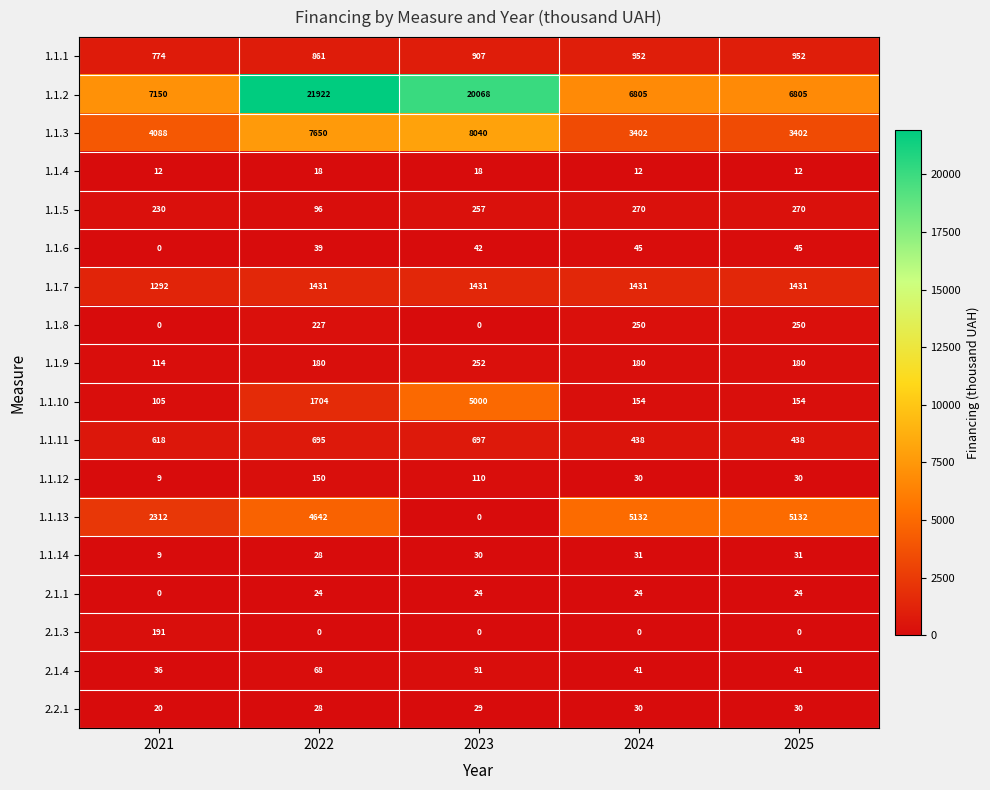

Which series changed the most between 2023 and 2025?

1.1.2